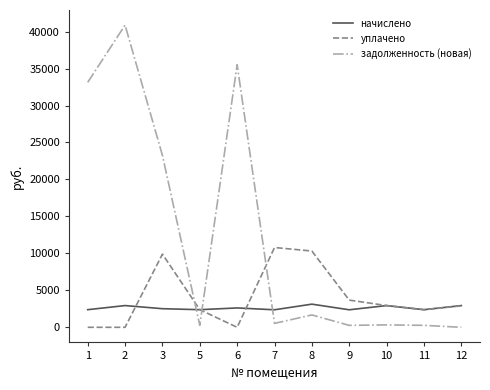

Where is задолженность (новая) nearest to the value 20438?

3